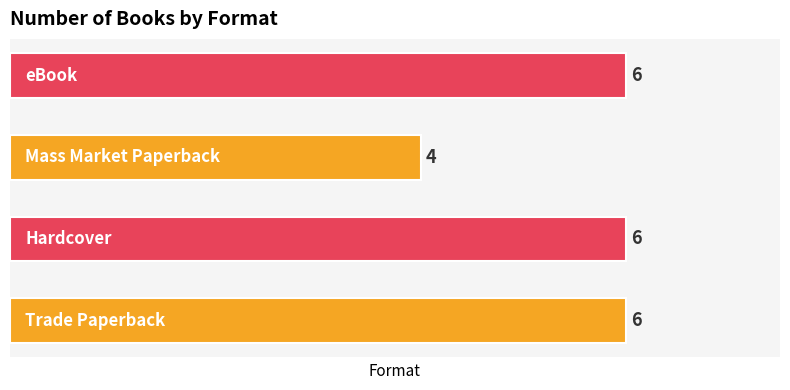

Reading bottom to top, list all the values displayed in this chart.

6	6	4	6